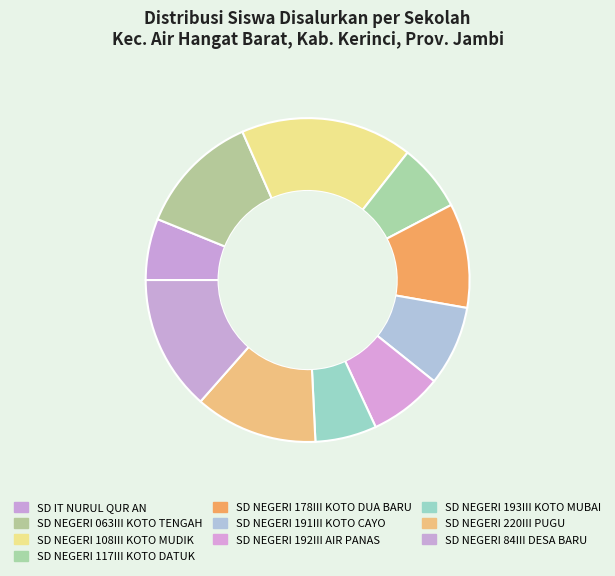

How many slices are in this pie chart?

10